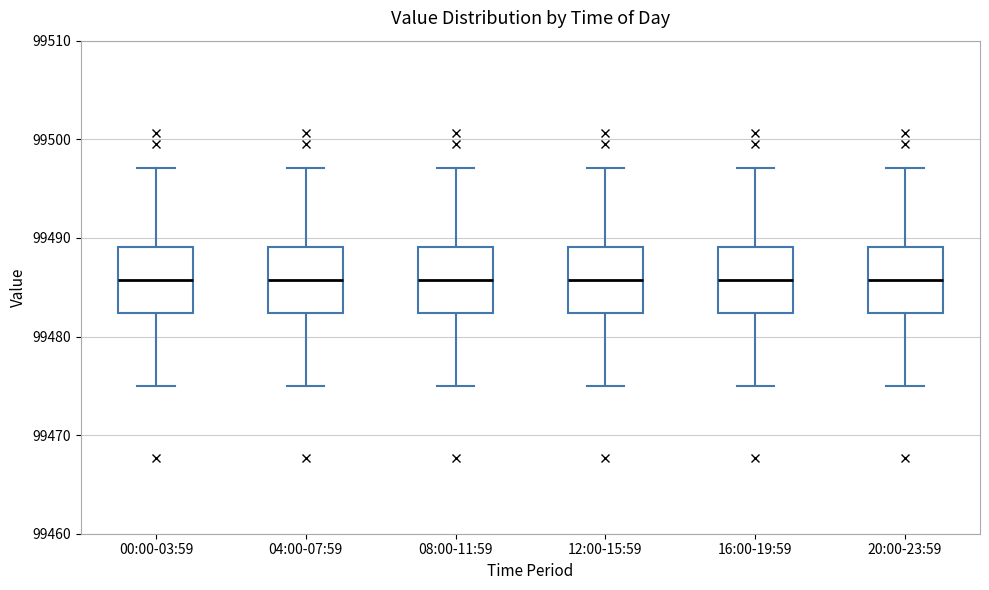

Where does the upper whisker of the box for 00:00-03:59 end on the y-axis? The values are not printed on the chart, so give them approximately, as read against the axis.

99497